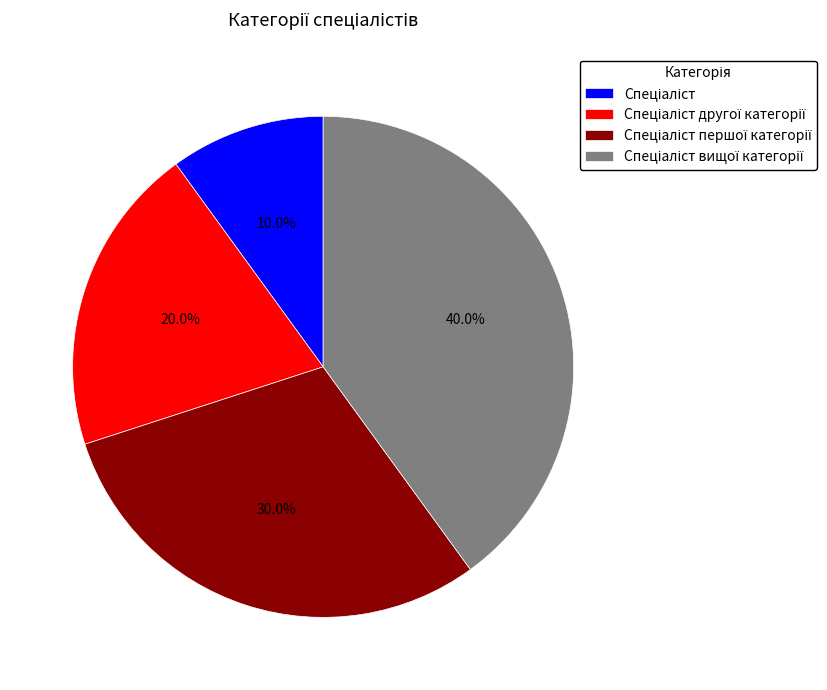

Is there a majority slice in this chart?

No